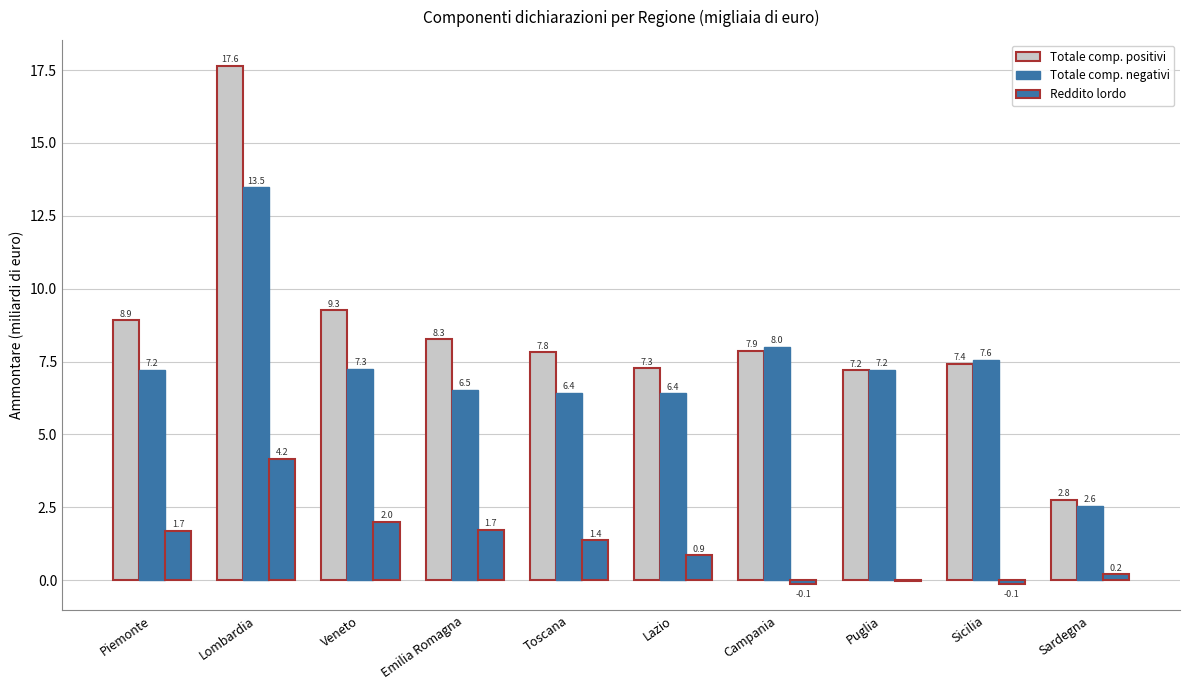

Are the bars grouped side by side (vs. stacked)?

Yes